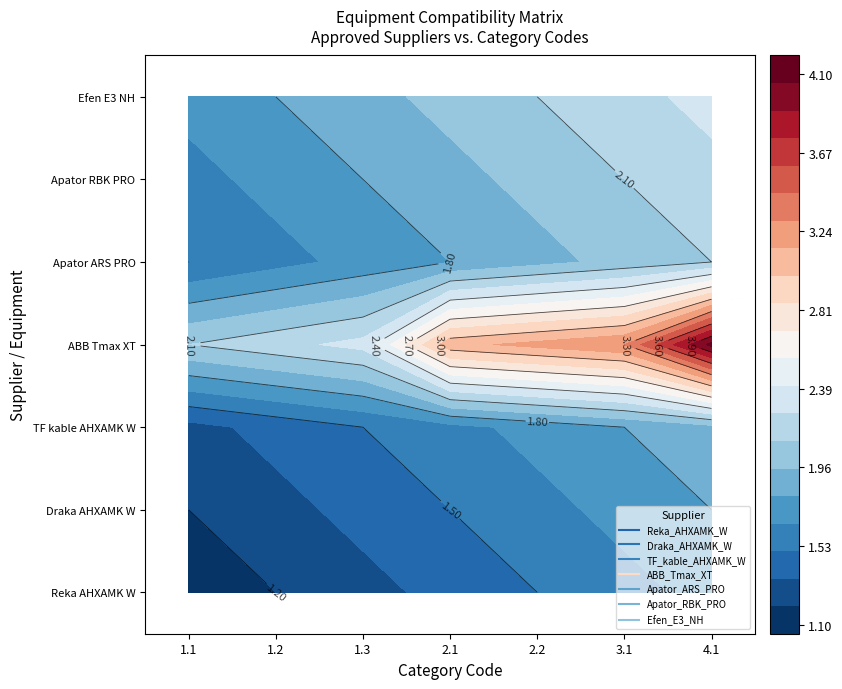

What is the spread (max minus min) of values at 2?

1.0